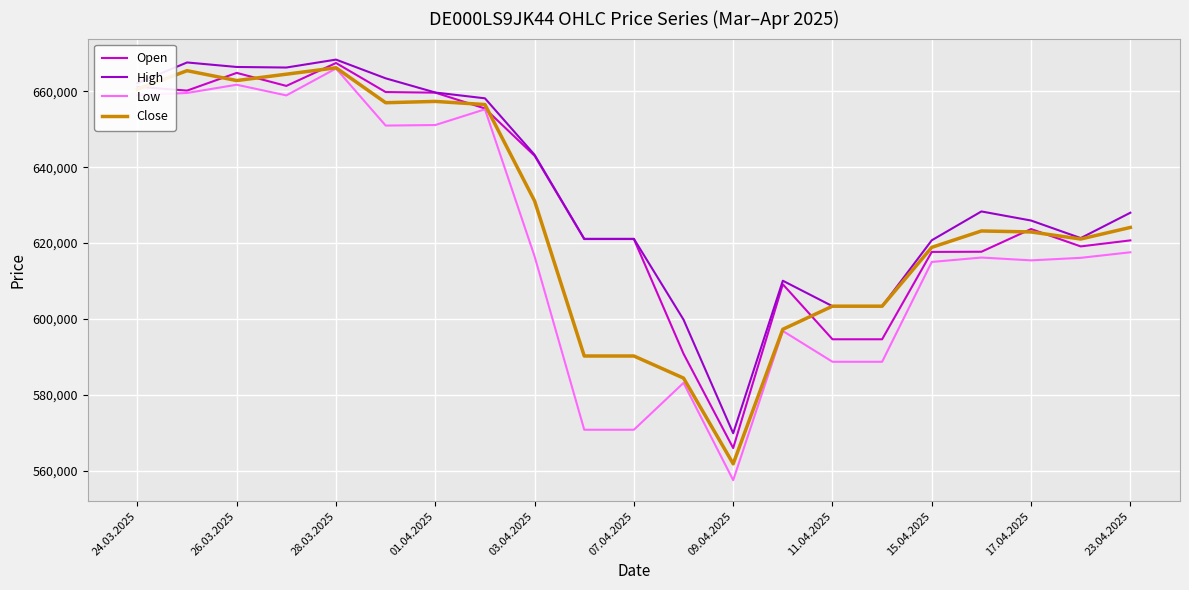

Which series has the largest range (max minus min)?

Low